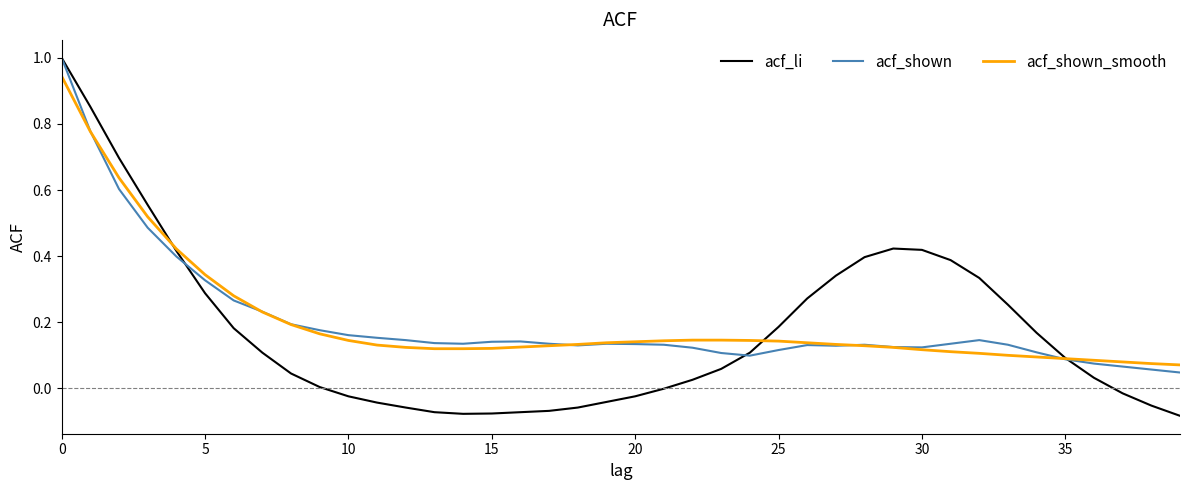

What is the greatest value displayed?

1.0